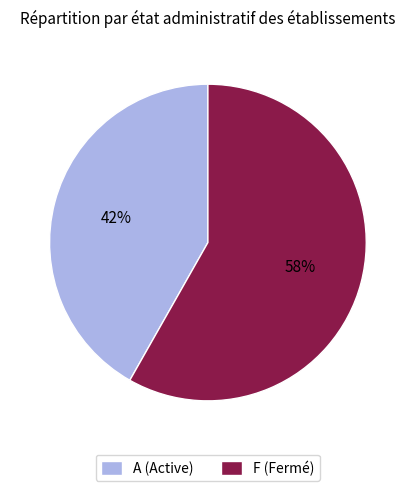

Between F (Fermé) and A (Active), which is larger?

F (Fermé)